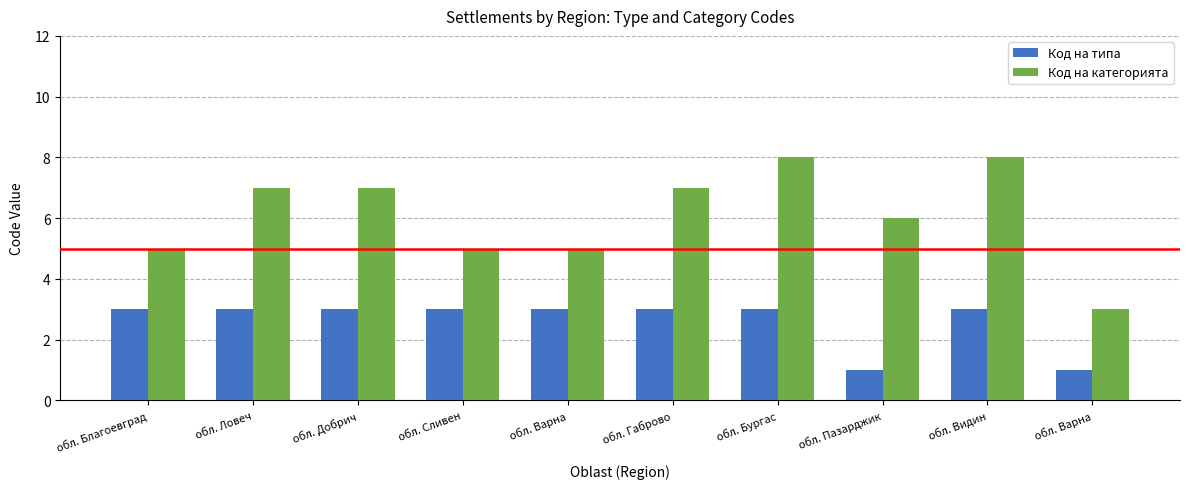

How many series are shown in this chart?

2